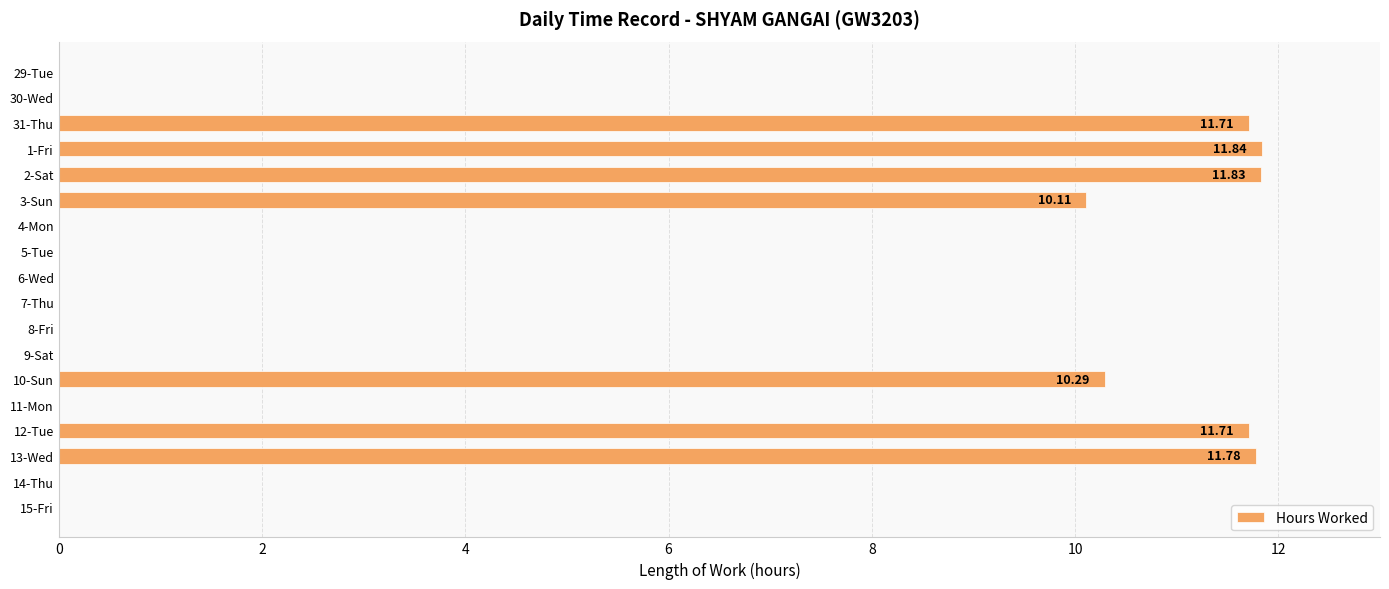

Which has a higher value, 1-Fri or 14-Thu?

1-Fri